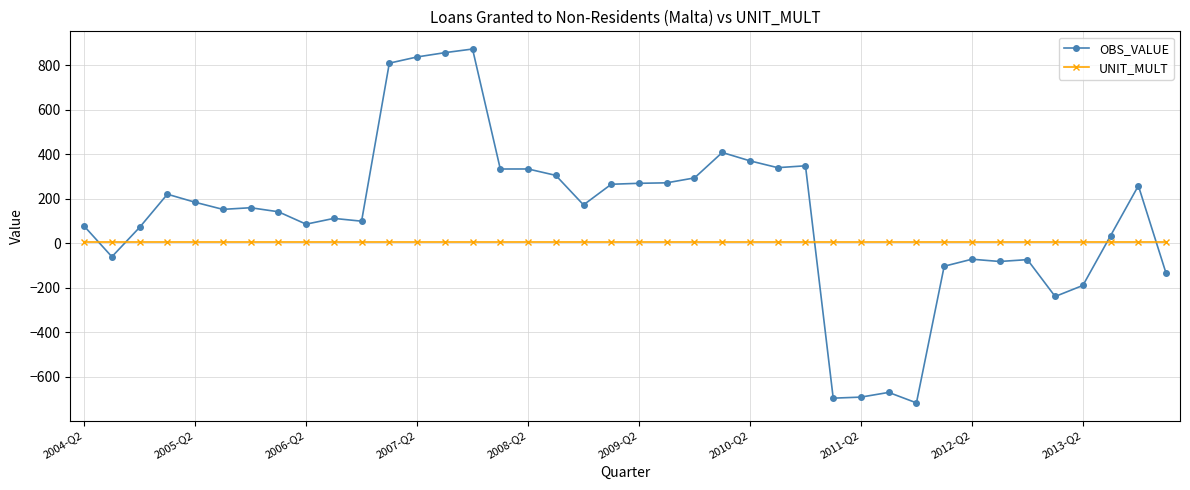

What is the sum of all UNIT_MULT values?

240.0